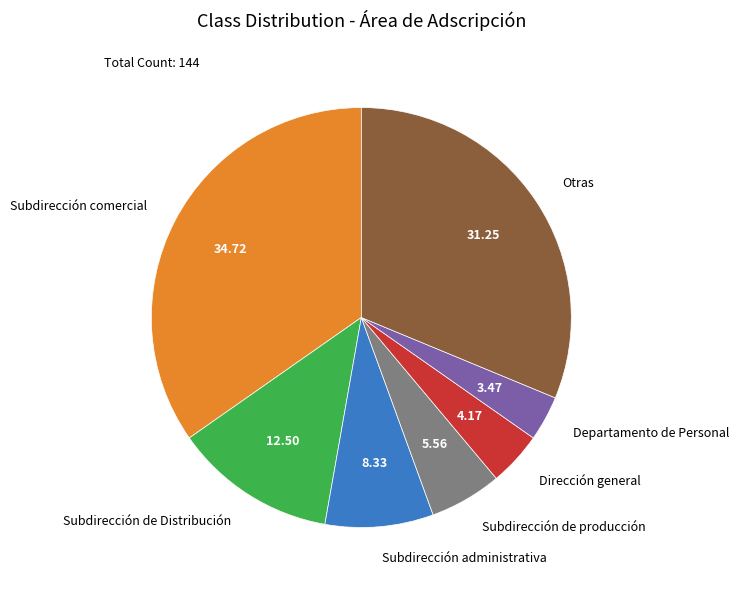

Between Subdirección administrativa and Departamento de Personal, which is larger?

Subdirección administrativa